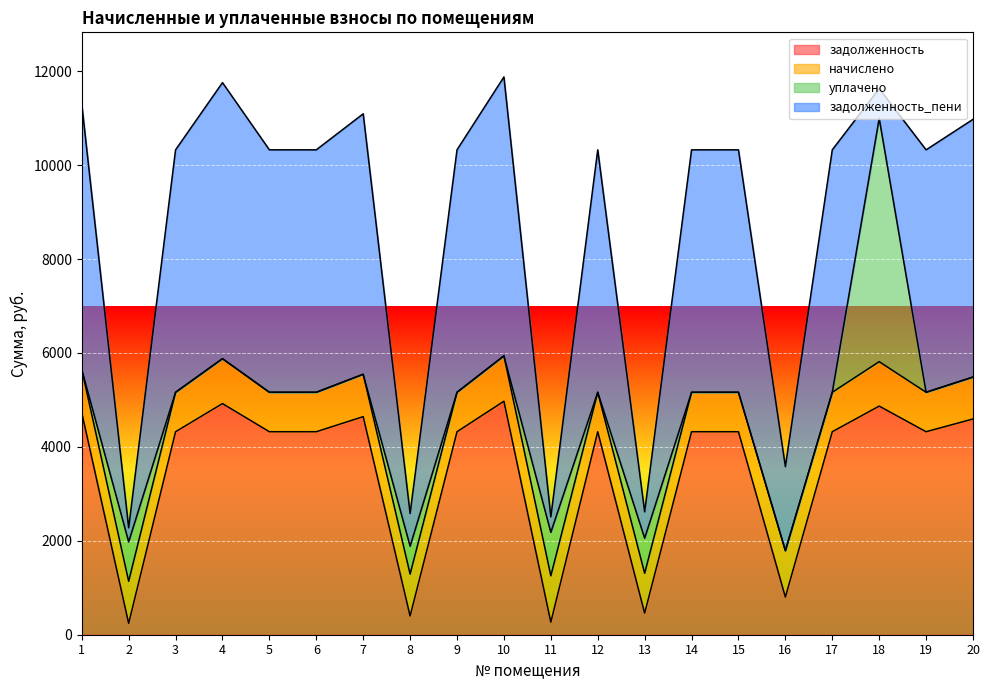

Reading left to right, extract all data points from this chart.

задолженность: 4730.1	242.6	4322.5	4921.6	4322.5	4322.5	4643.6	398.8	4322.5	4972.1	267.4	4322.5	459.8	4322.5	4322.5	802.2	4322.5	4868.4	4322.5	4594.2
начислено: 919.2	895.7	840.0	956.4	840.0	840.0	902.4	892.1	840.0	966.2	987.4	840.0	848.4	840.0	840.0	987.4	840.0	946.1	840.0	892.8
уплачено: 0.0	839.7	0.0	0.0	0.0	0.0	0.0	594.0	0.0	0.0	925.6	0.0	747.3	0.0	0.0	0.0	0.0	5180.2	0.0	0.0
задолженность_пени: 5649.2	298.6	5162.5	5878.0	5162.5	5162.5	5546.0	696.9	5162.5	5938.4	329.1	5162.5	560.9	5162.5	5162.5	1789.6	5162.5	634.3	5162.5	5487.0